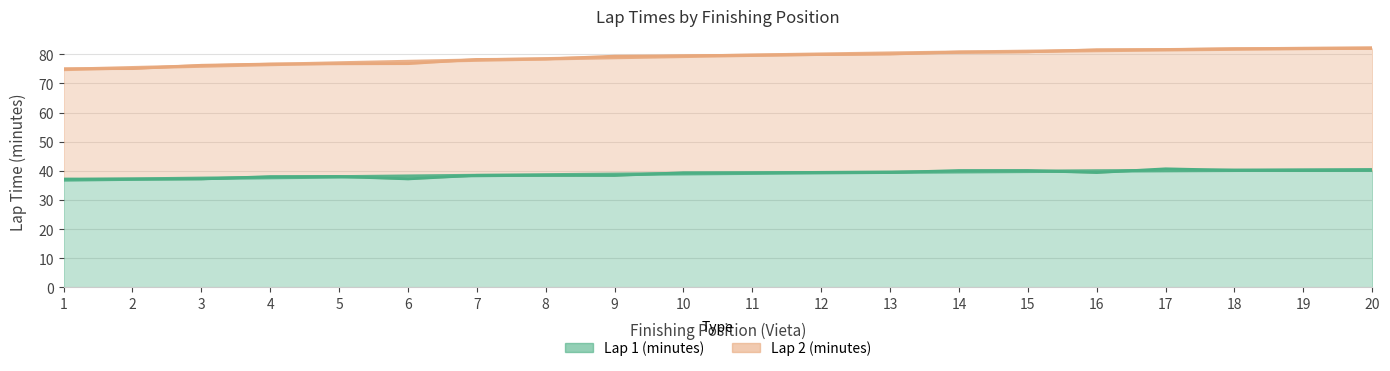

Is it true that the value at 11 is 24.2?

False